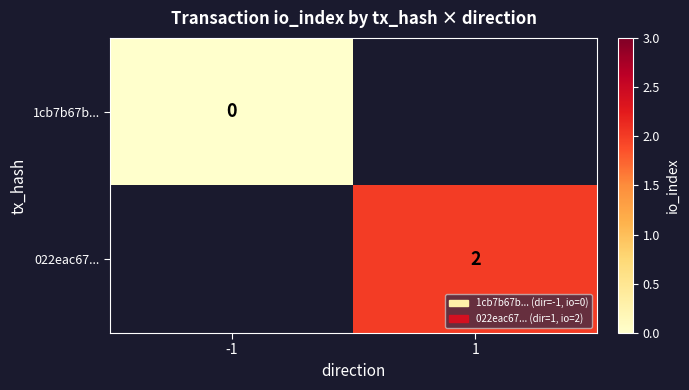

Is the value of 1cb7b67b... at -1 greater than the value of 022eac67... at 1?

No